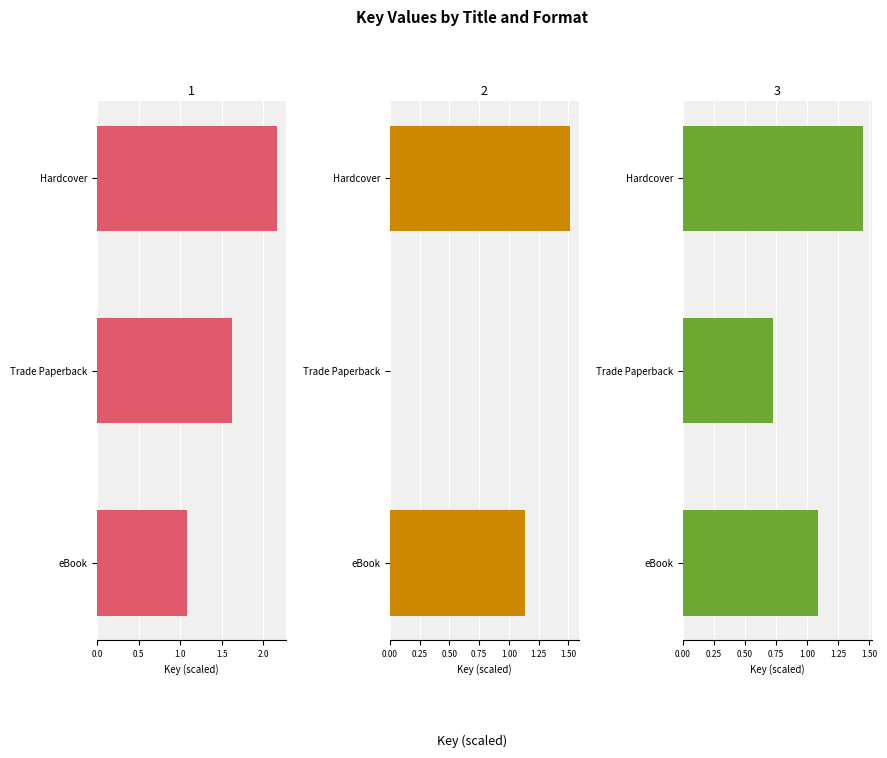

The value of Stu Truly: First Kiss at Trade Paperback is 0.9. True or false?

False